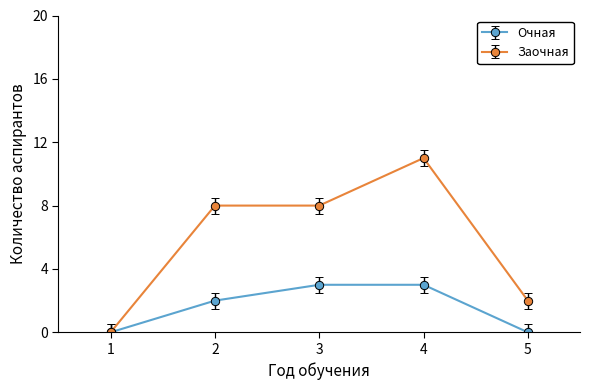

Between 1 and 5, which series saw the biggest shift?

Заочная